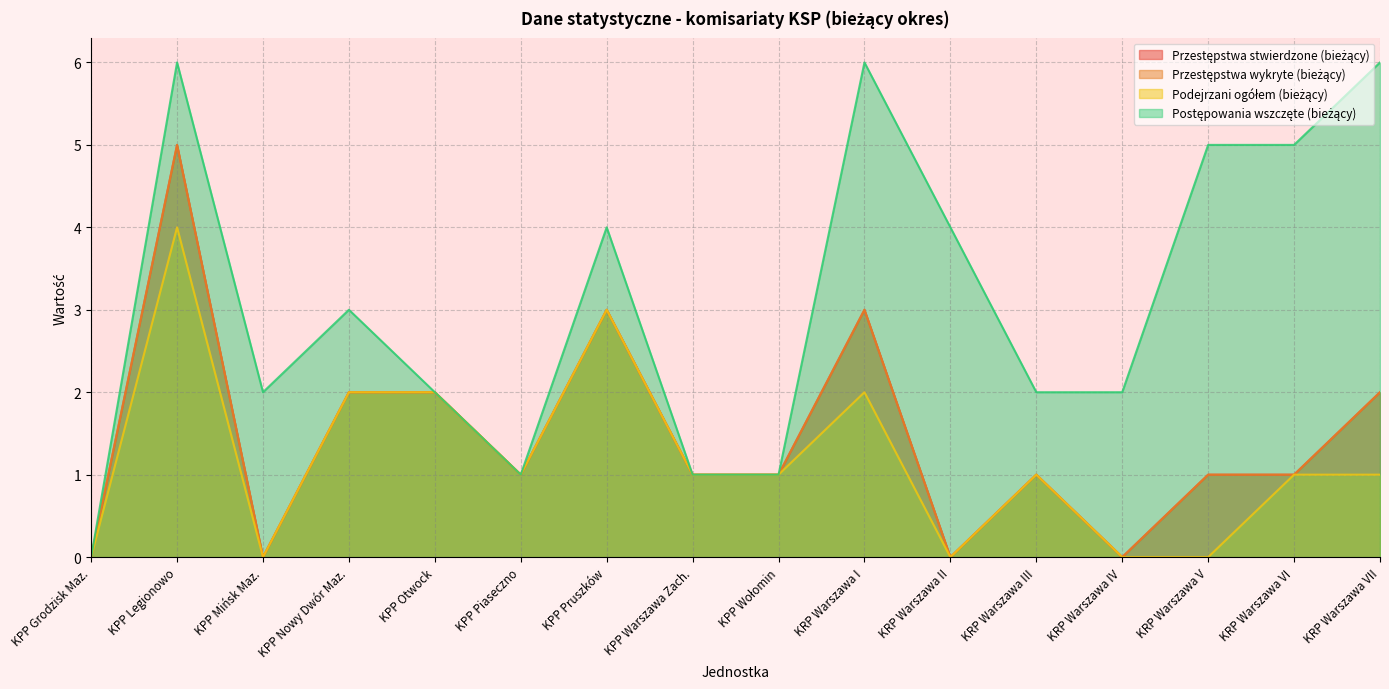

Reading left to right, what are all the values shown in this chart?

Przestępstwa stwierdzone (bieżący): KPP Grodzisk Maz.=0	KPP Legionowo=5	KPP Mińsk Maz.=0	KPP Nowy Dwór Maz.=2	KPP Otwock=2	KPP Piaseczno=1	KPP Pruszków=3	KPP Warszawa Zach.=1	KPP Wołomin=1	KRP Warszawa I=3	KRP Warszawa II=0	KRP Warszawa III=1	KRP Warszawa IV=0	KRP Warszawa V=1	KRP Warszawa VI=1	KRP Warszawa VII=2
Przestępstwa wykryte (bieżący): KPP Grodzisk Maz.=0	KPP Legionowo=5	KPP Mińsk Maz.=0	KPP Nowy Dwór Maz.=2	KPP Otwock=2	KPP Piaseczno=1	KPP Pruszków=3	KPP Warszawa Zach.=1	KPP Wołomin=1	KRP Warszawa I=3	KRP Warszawa II=0	KRP Warszawa III=1	KRP Warszawa IV=0	KRP Warszawa V=1	KRP Warszawa VI=1	KRP Warszawa VII=2
Podejrzani ogółem (bieżący): KPP Grodzisk Maz.=0	KPP Legionowo=4	KPP Mińsk Maz.=0	KPP Nowy Dwór Maz.=2	KPP Otwock=2	KPP Piaseczno=1	KPP Pruszków=3	KPP Warszawa Zach.=1	KPP Wołomin=1	KRP Warszawa I=2	KRP Warszawa II=0	KRP Warszawa III=1	KRP Warszawa IV=0	KRP Warszawa V=0	KRP Warszawa VI=1	KRP Warszawa VII=1
Postępowania wszczęte (bieżący): KPP Grodzisk Maz.=0	KPP Legionowo=6	KPP Mińsk Maz.=2	KPP Nowy Dwór Maz.=3	KPP Otwock=2	KPP Piaseczno=1	KPP Pruszków=4	KPP Warszawa Zach.=1	KPP Wołomin=1	KRP Warszawa I=6	KRP Warszawa II=4	KRP Warszawa III=2	KRP Warszawa IV=2	KRP Warszawa V=5	KRP Warszawa VI=5	KRP Warszawa VII=6